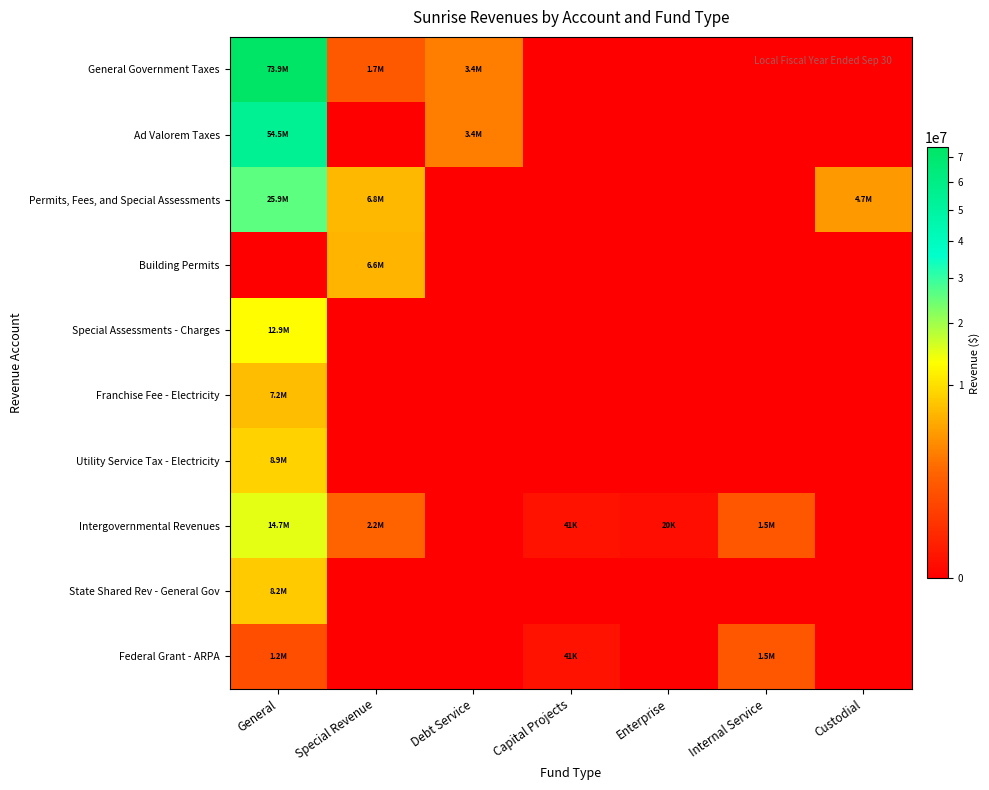

Which series changed the most between Special Revenue and Internal Service?

Permits, Fees, and Special Assessments